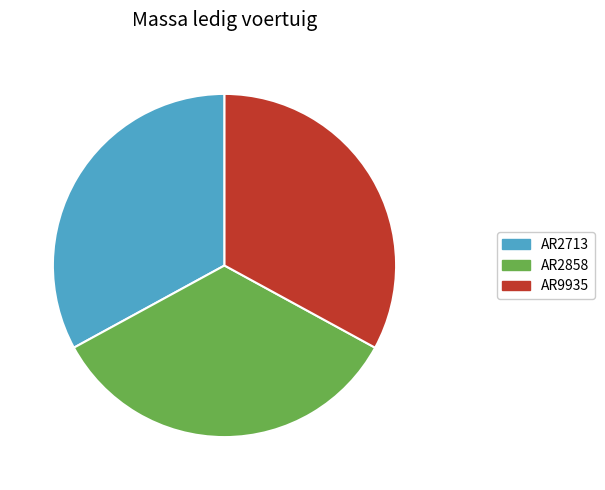

Is the sum of AR2713 and AR2858 greater than half?

Yes